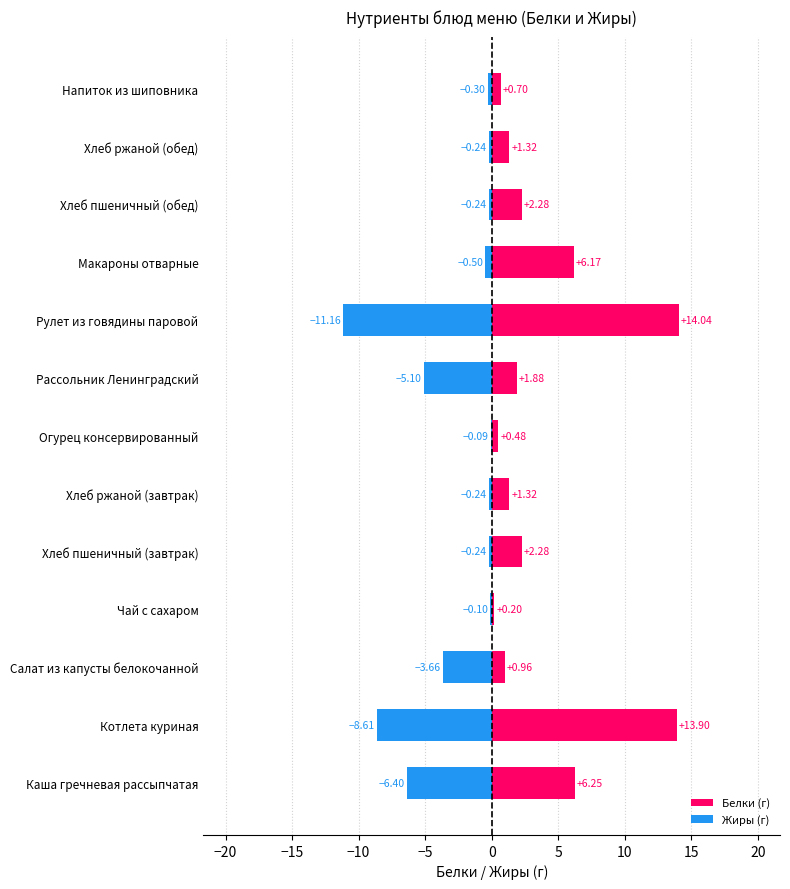

Reading left to right, list all the values displayed in this chart.

Белки (г): 6.2	13.9	1.0	0.2	2.3	1.3	0.5	1.9	14.0	6.2	2.3	1.3	0.7
Жиры (г): -6.4	-8.6	-3.7	-0.1	-0.2	-0.2	-0.1	-5.1	-11.2	-0.5	-0.2	-0.2	-0.3